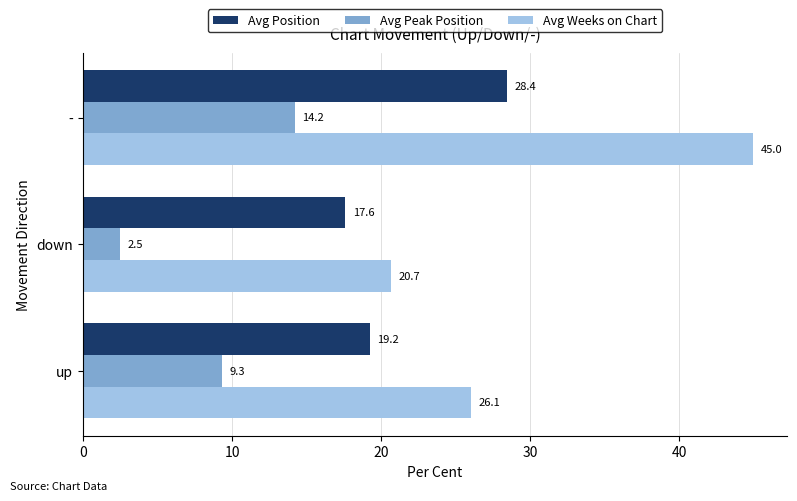

How many categories are shown in the chart?

3